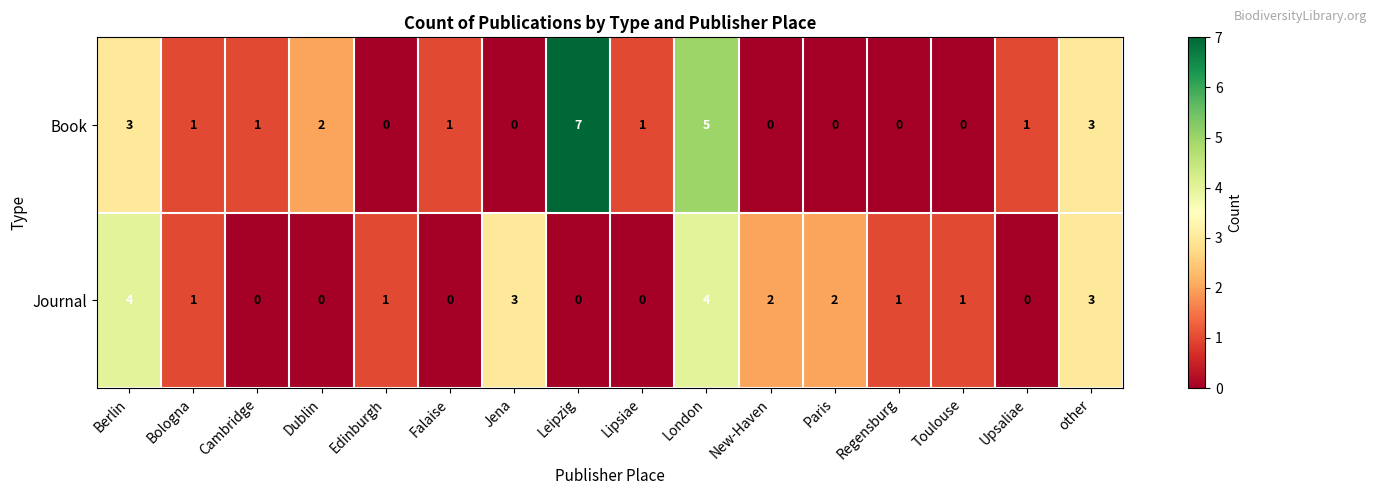

What is the sum of all Book values?

25